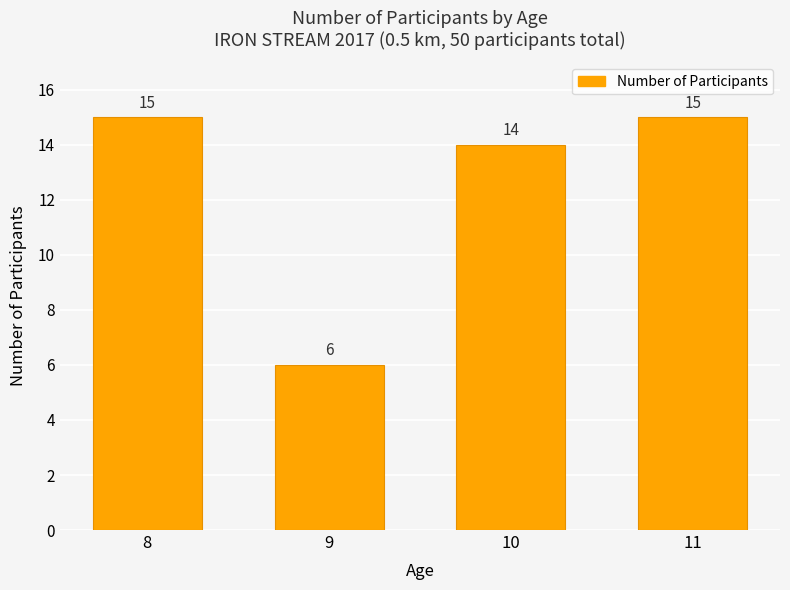

What is the value of the 1st bar from the left?

15